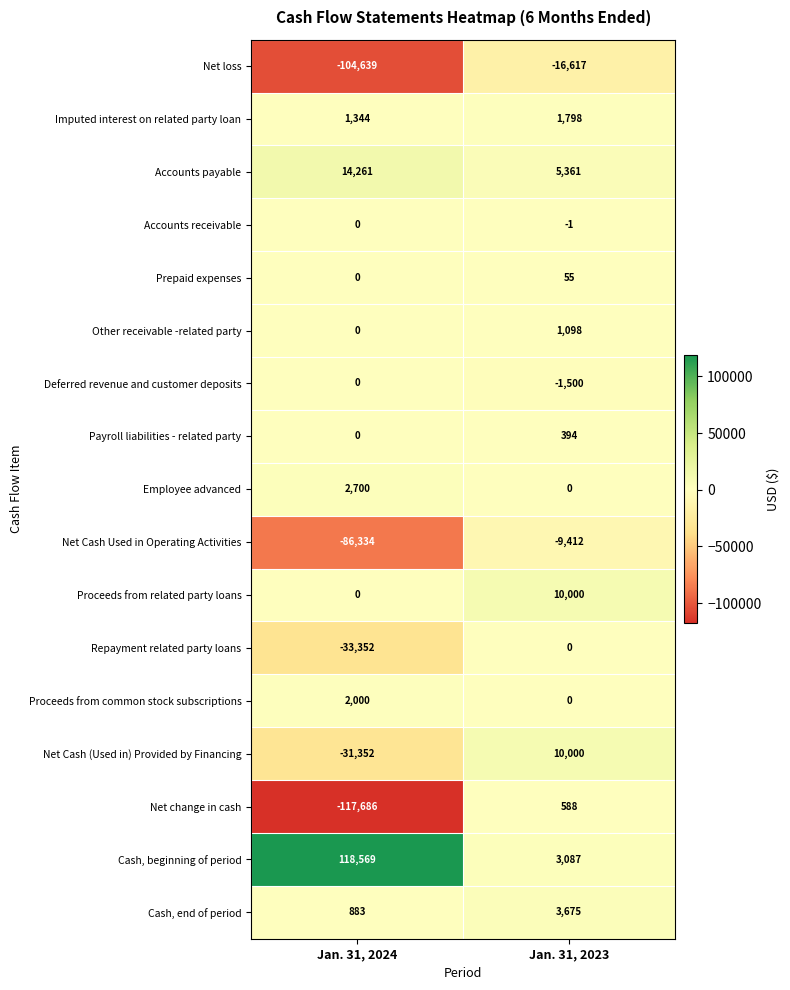

What is the sum of the Cash, end of period values at Jan. 31, 2024 and Jan. 31, 2023?

4558